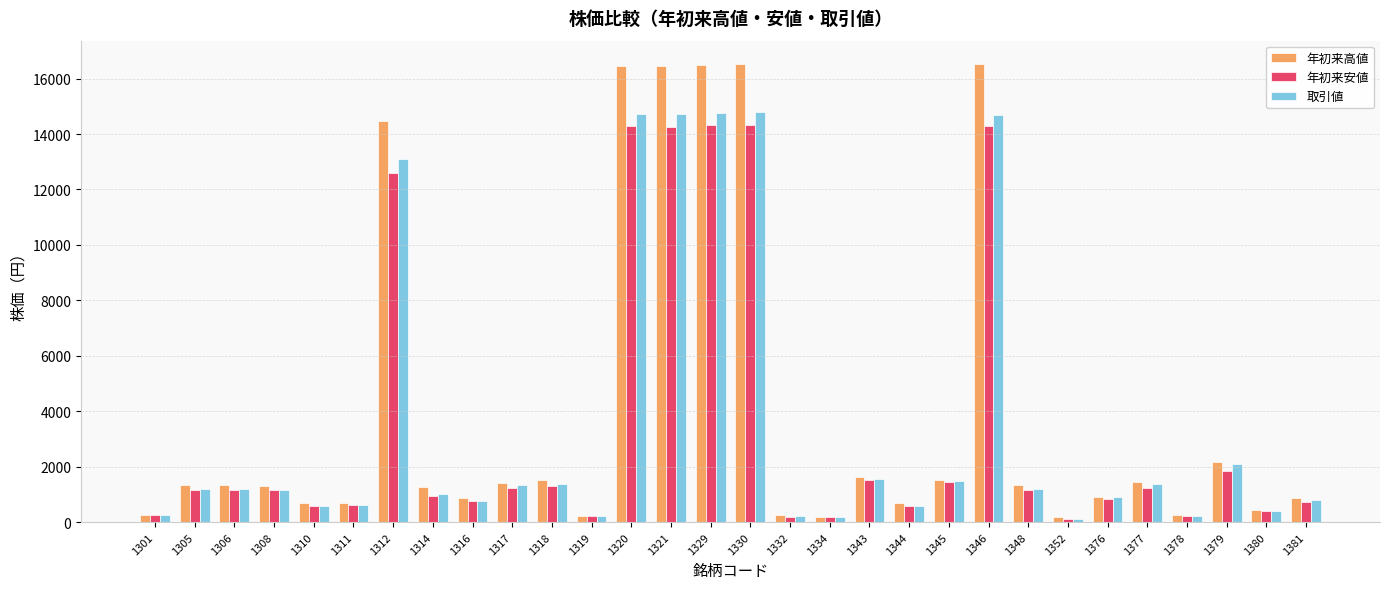

What is the smallest value displayed?

124